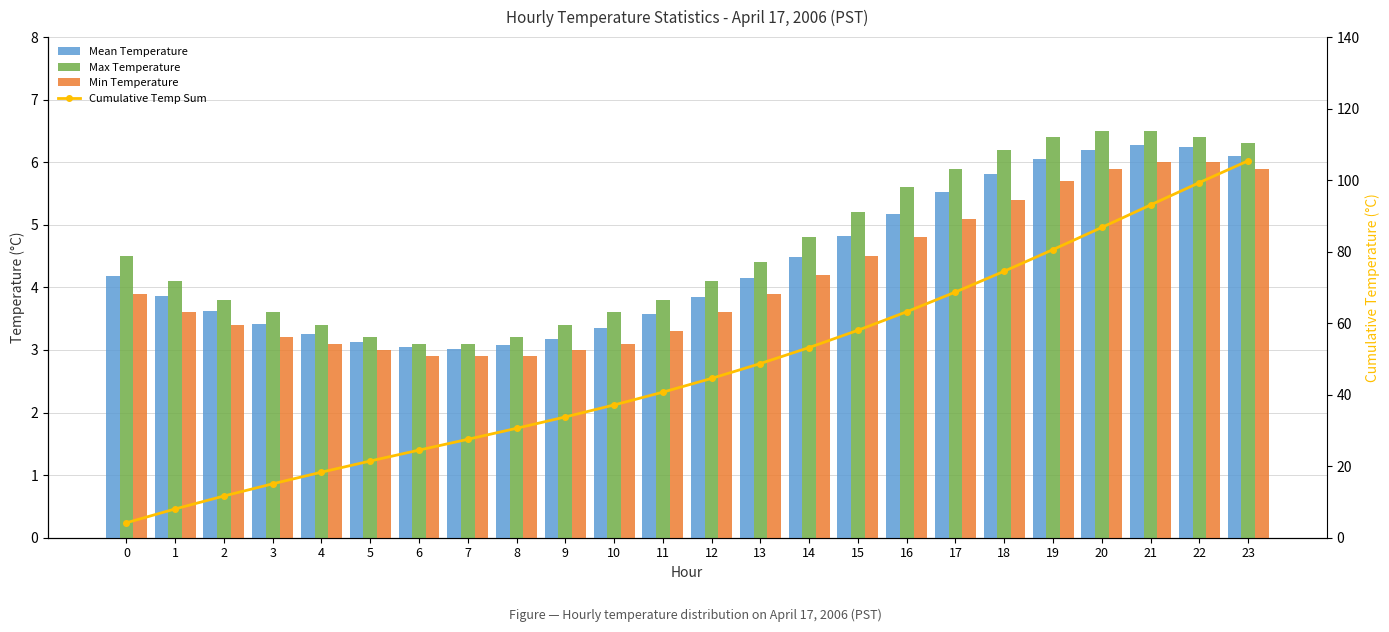

Between 7 and 8, which is larger?

8